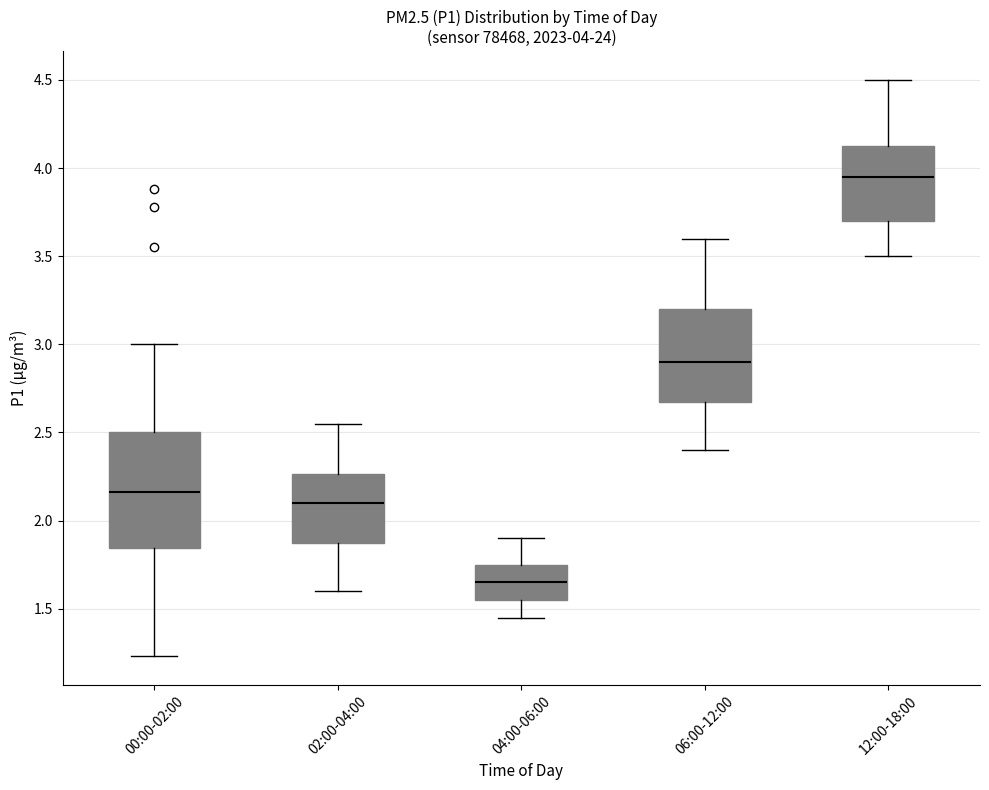

Which box's median line is the highest?

12:00-18:00